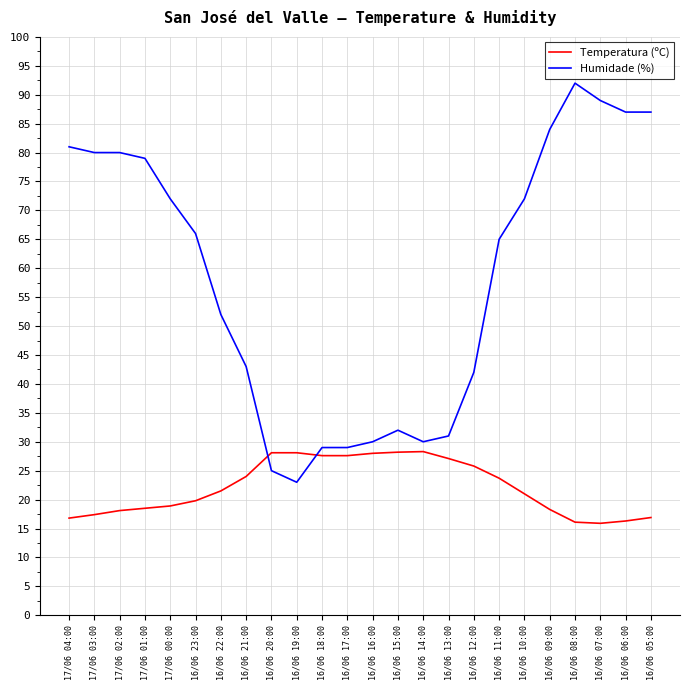

What is the sum of all Humidade (%) values?

1400.0